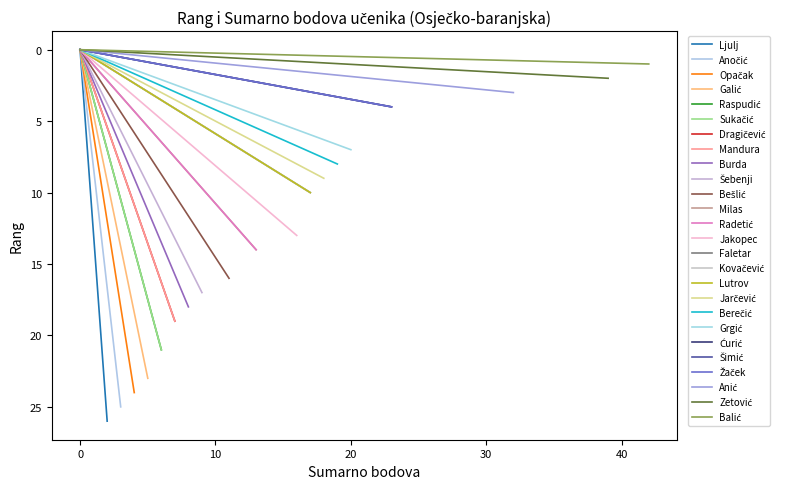

Is it true that Rang equals 20 at Milas?

False